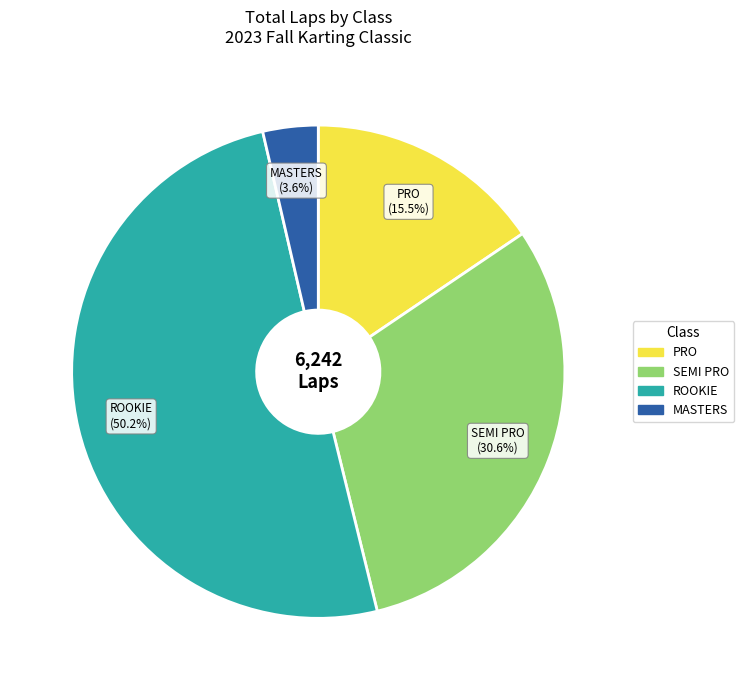

What is the majority slice?

ROOKIE